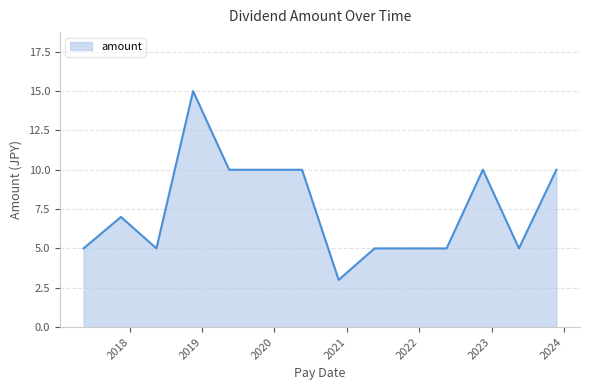

What is the difference between the maximum and minimum values?

12